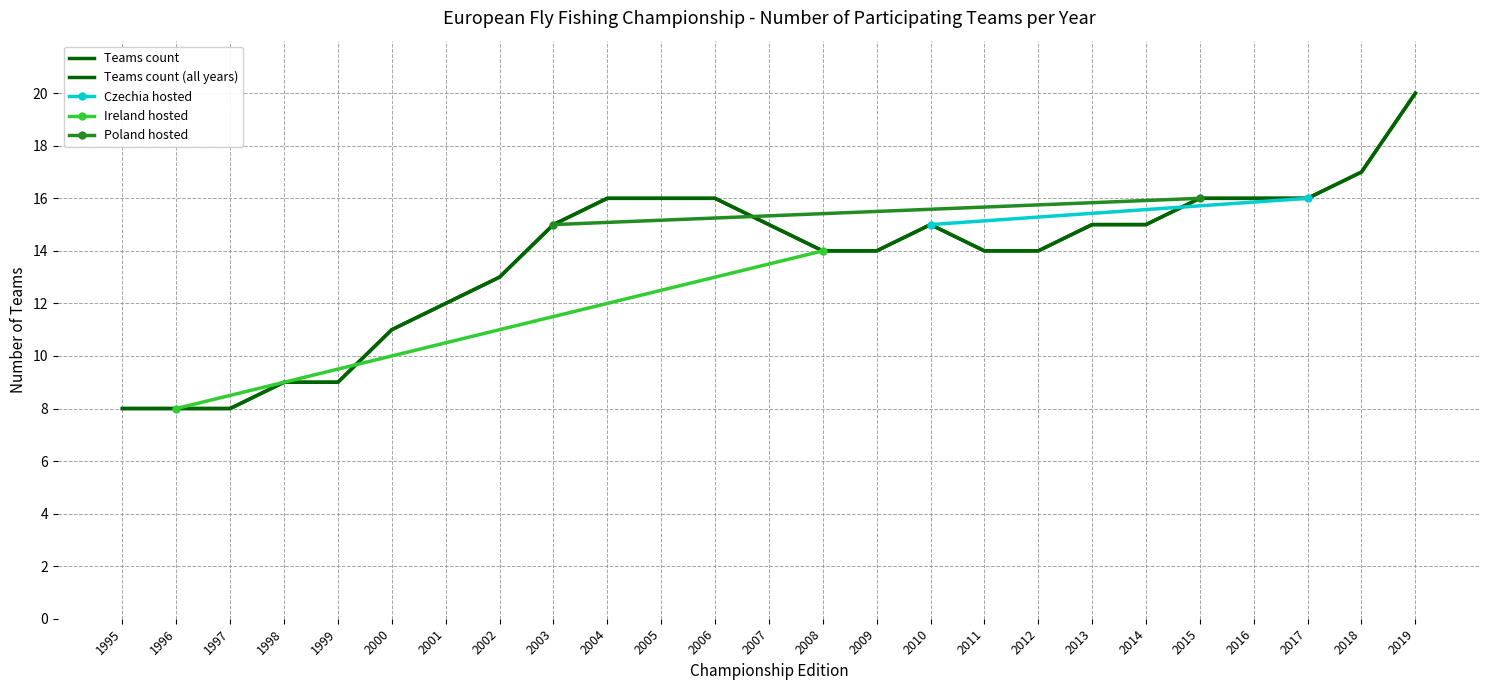

What is the sum of the Host: Ireland values at 1995 (1st EC) and 2009 (15th EC)?

16